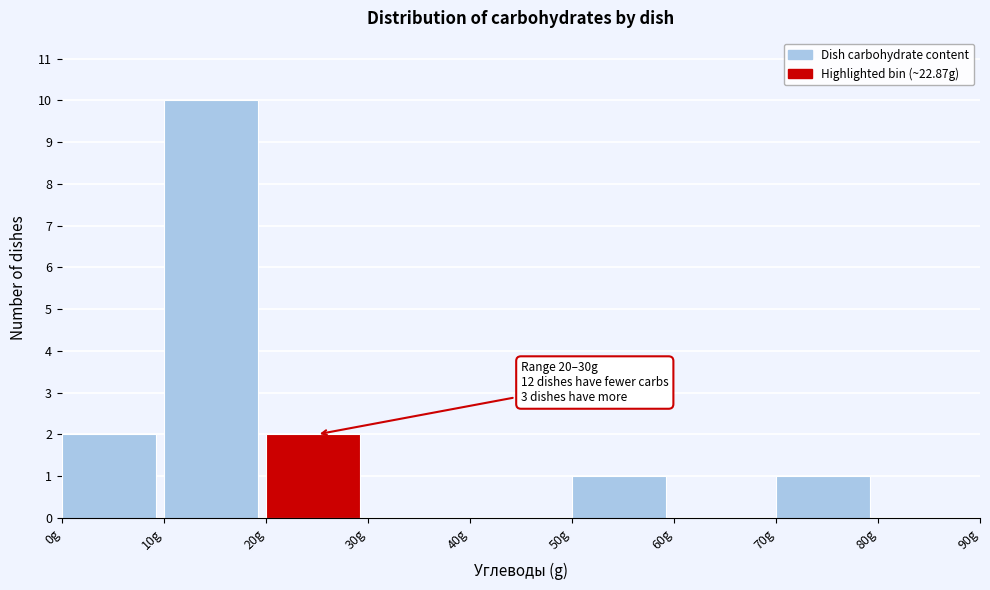

Which range on the x-axis has the tallest bar?

10 to 20